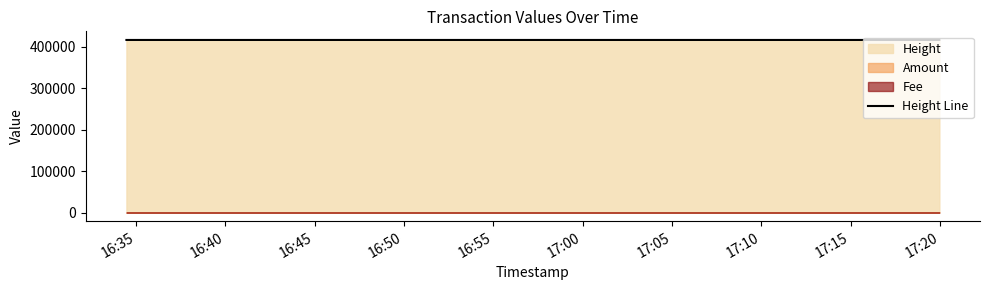

What is the value of the 1st point from the left?

416994